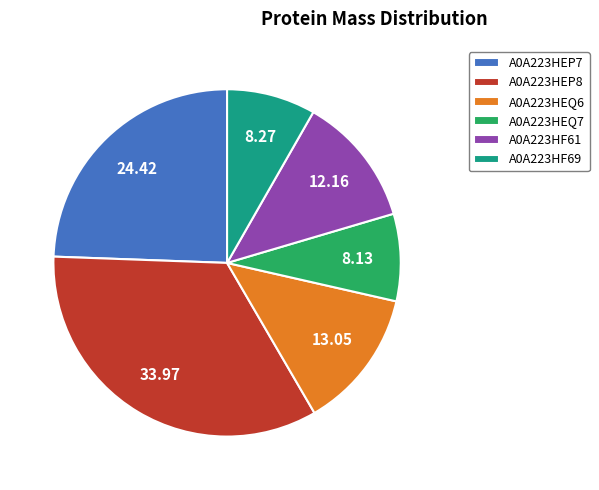

How many segments does this pie chart have?

6